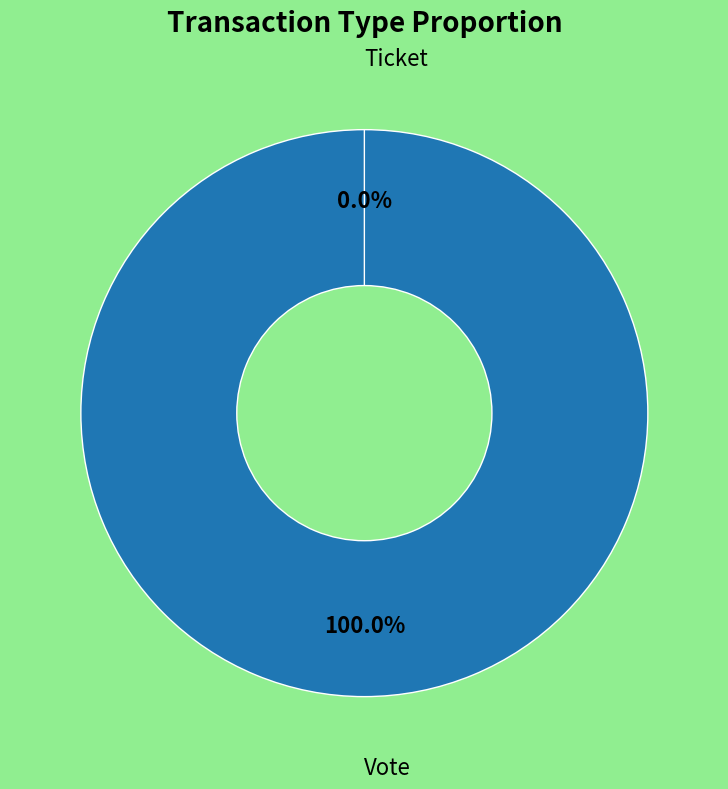

True or false: Vote accounts for 100% of the total.

True